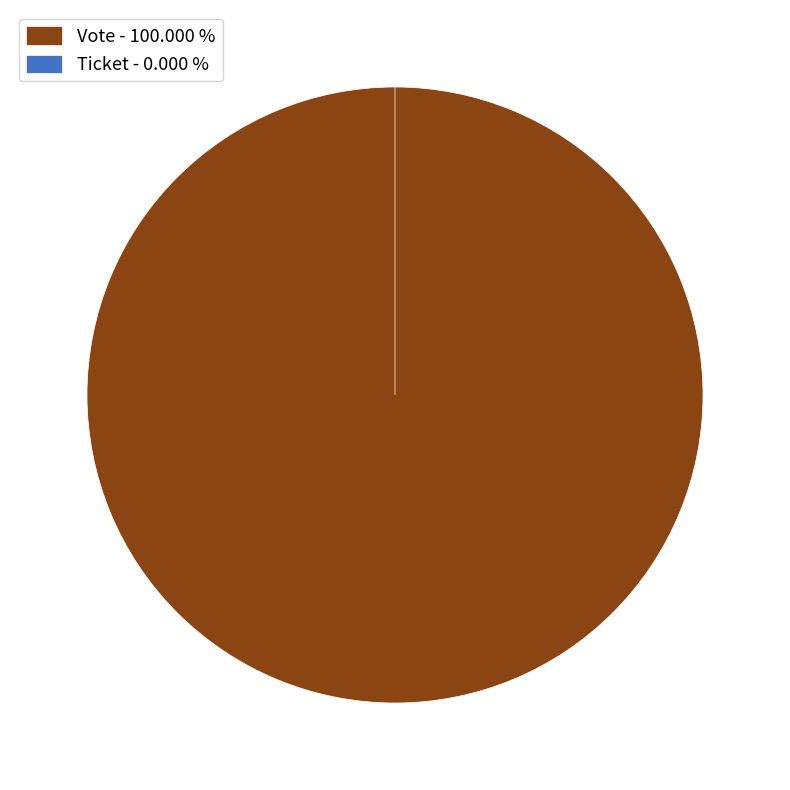

Is the sum of Ticket and Vote greater than half?

Yes